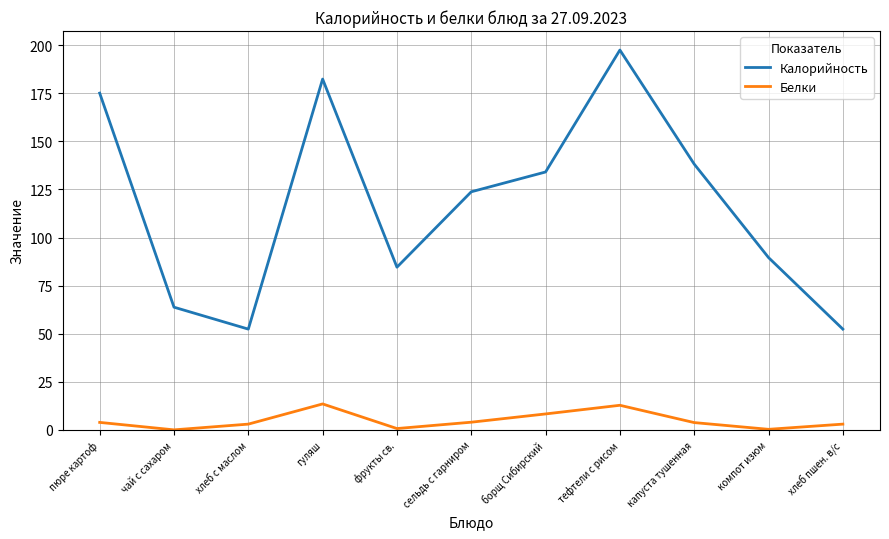

Rank the series by their average value, from highest to lowest.

Калорийность, Белки